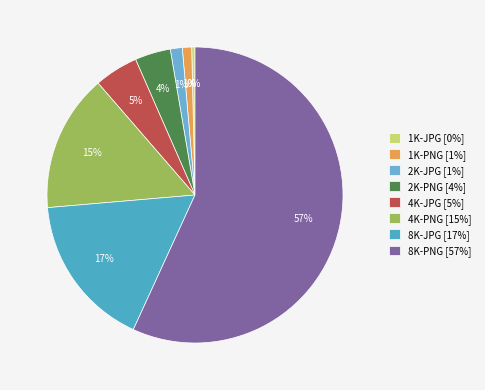

Which slice represents more than half of the pie?

8K-PNG